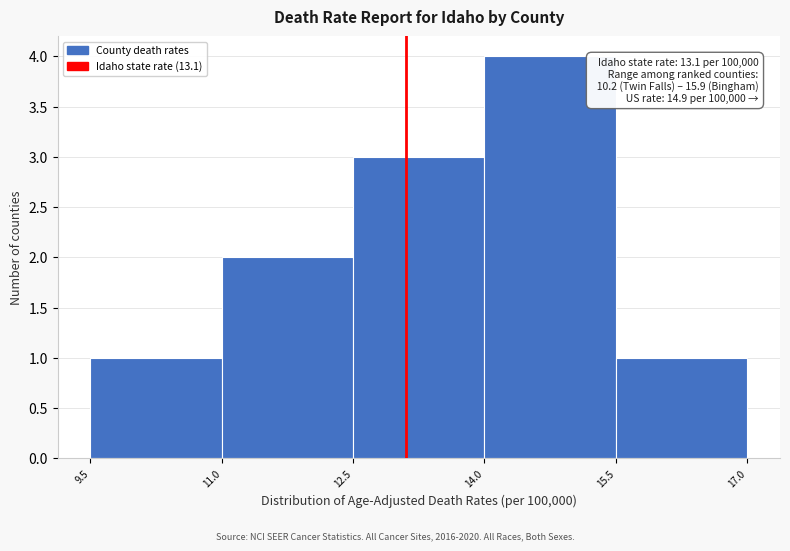

Over which range of the x-axis is the bar tallest?

14.0 to 15.5